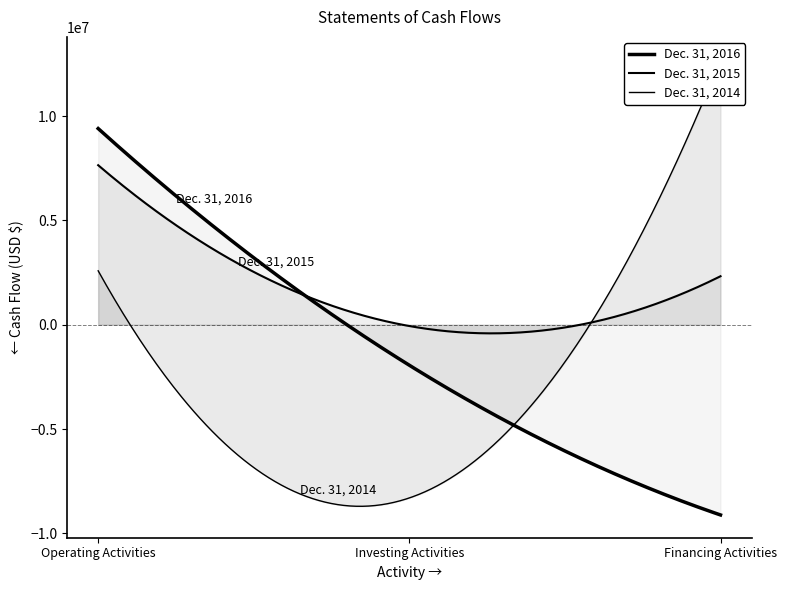

At Financing Activities, list the series in order from smallest to largest.

Dec. 31, 2016, Dec. 31, 2015, Dec. 31, 2014